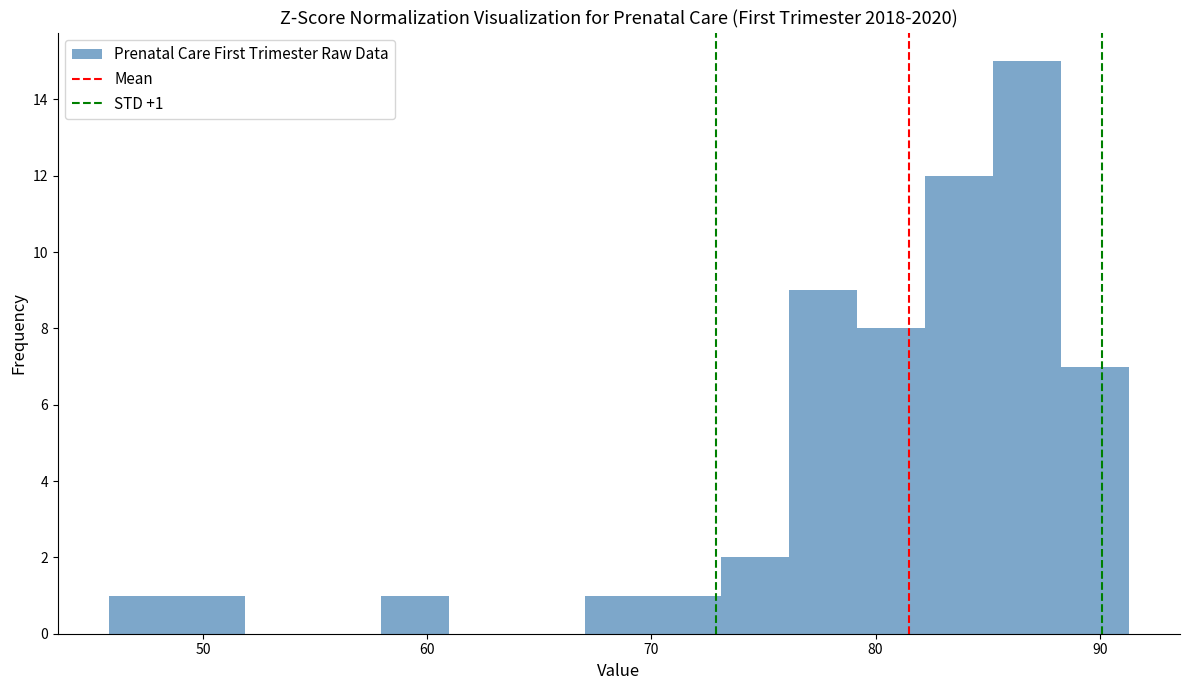

Read against the x-axis, roughly where is the centre of the tallest bar?

87